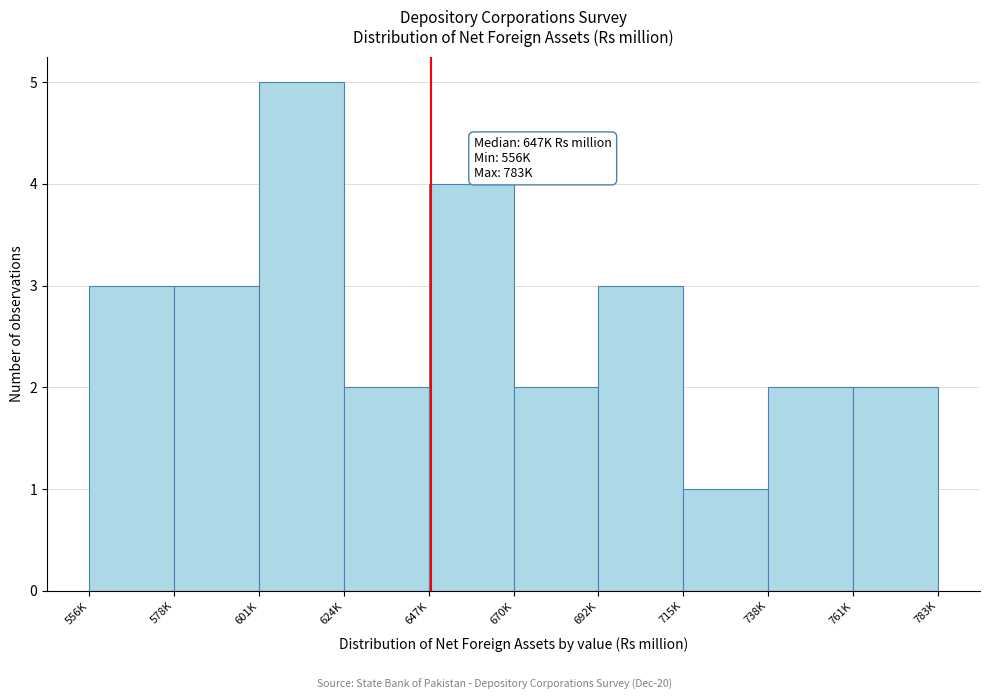

Reading left to right, extract all data points from this chart.

556K=3	578K=3	601K=5	624K=2	647K=4	670K=2	692K=3	715K=1	738K=2	761K=2